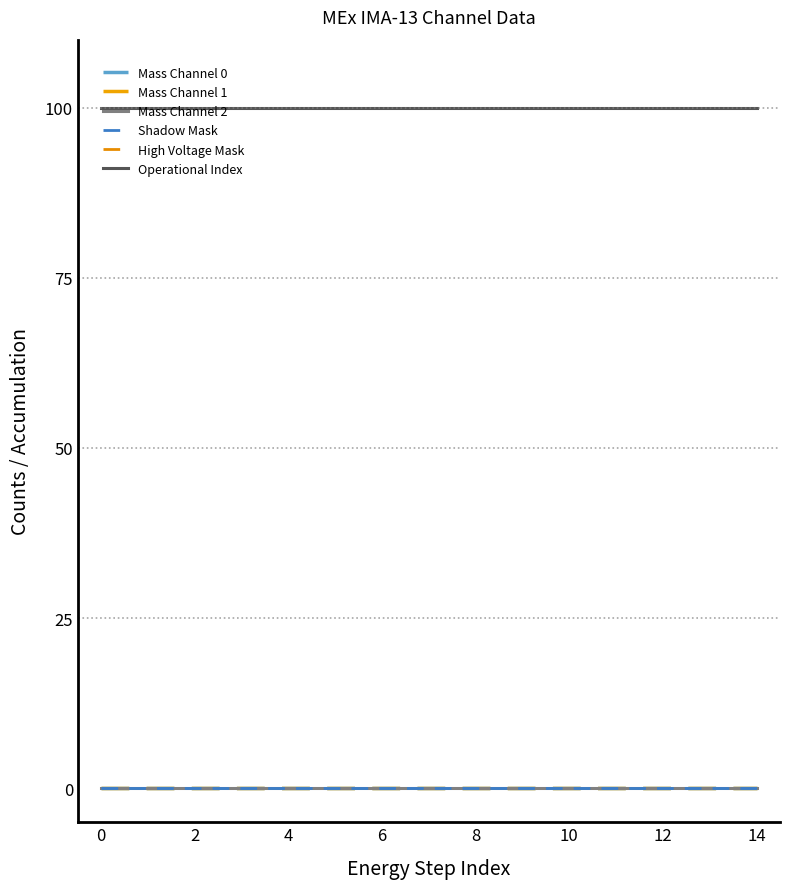

How many lines are shown in the chart?

6